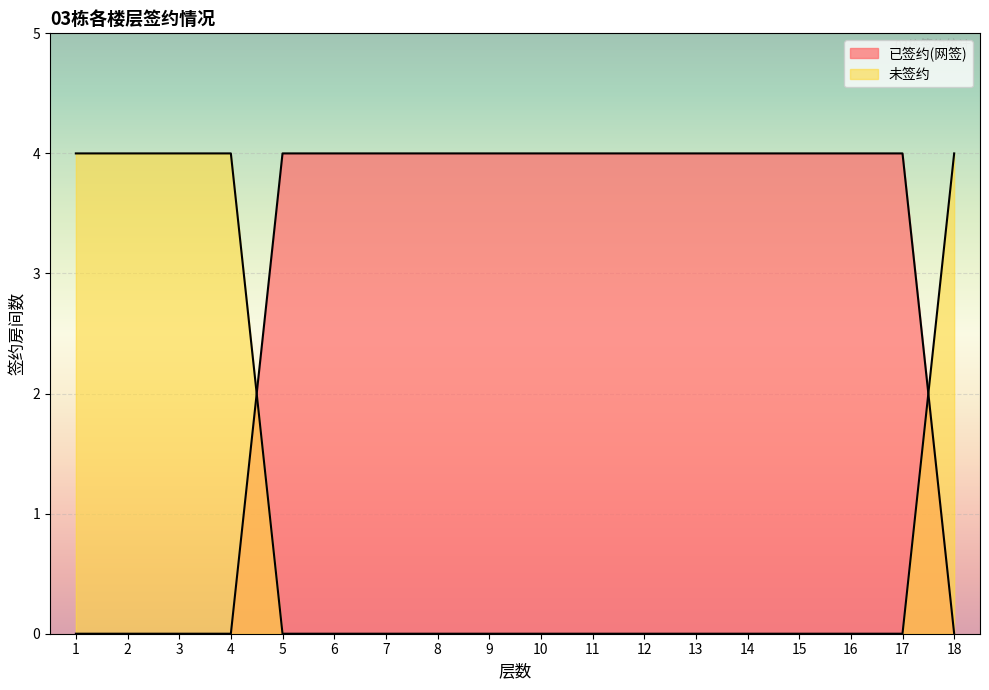

Reading right to left, transcribe all the data shown in this chart.

已签约(网签): 18=0	17=4	16=4	15=4	14=4	13=4	12=4	11=4	10=4	9=4	8=4	7=4	6=4	5=4	4=0	3=0	2=0	1=0
未签约: 18=4	17=0	16=0	15=0	14=0	13=0	12=0	11=0	10=0	9=0	8=0	7=0	6=0	5=0	4=4	3=4	2=4	1=4